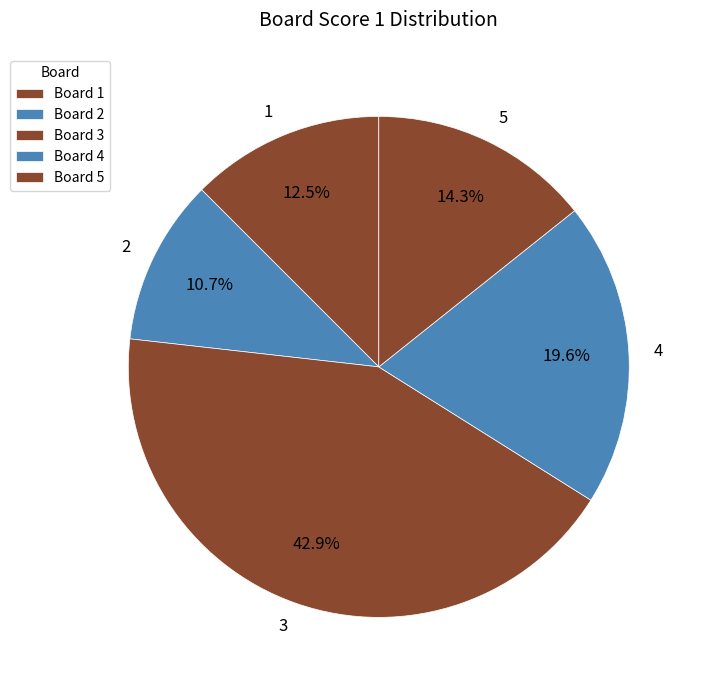

Is there any slice that represents more than half of the pie?

No